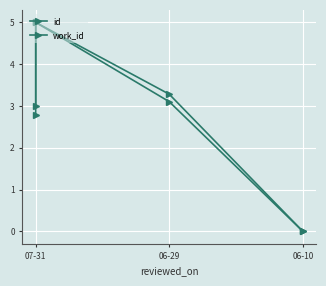

Reading right to left, list all the values displayed in this chart.

id: 0.0	3.3	5.0	3.0
work_id: 0.0	3.1	5.0	2.8